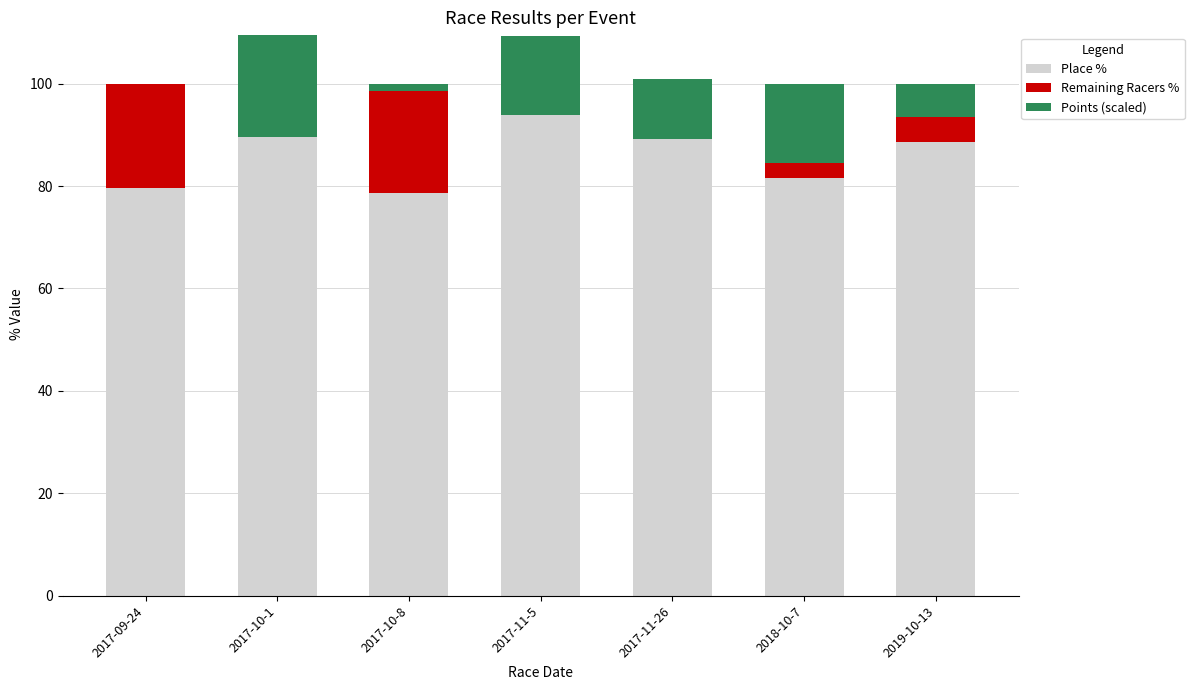

What are all the series names shown in the legend?

Place %, Remaining Racers %, Points (scaled)